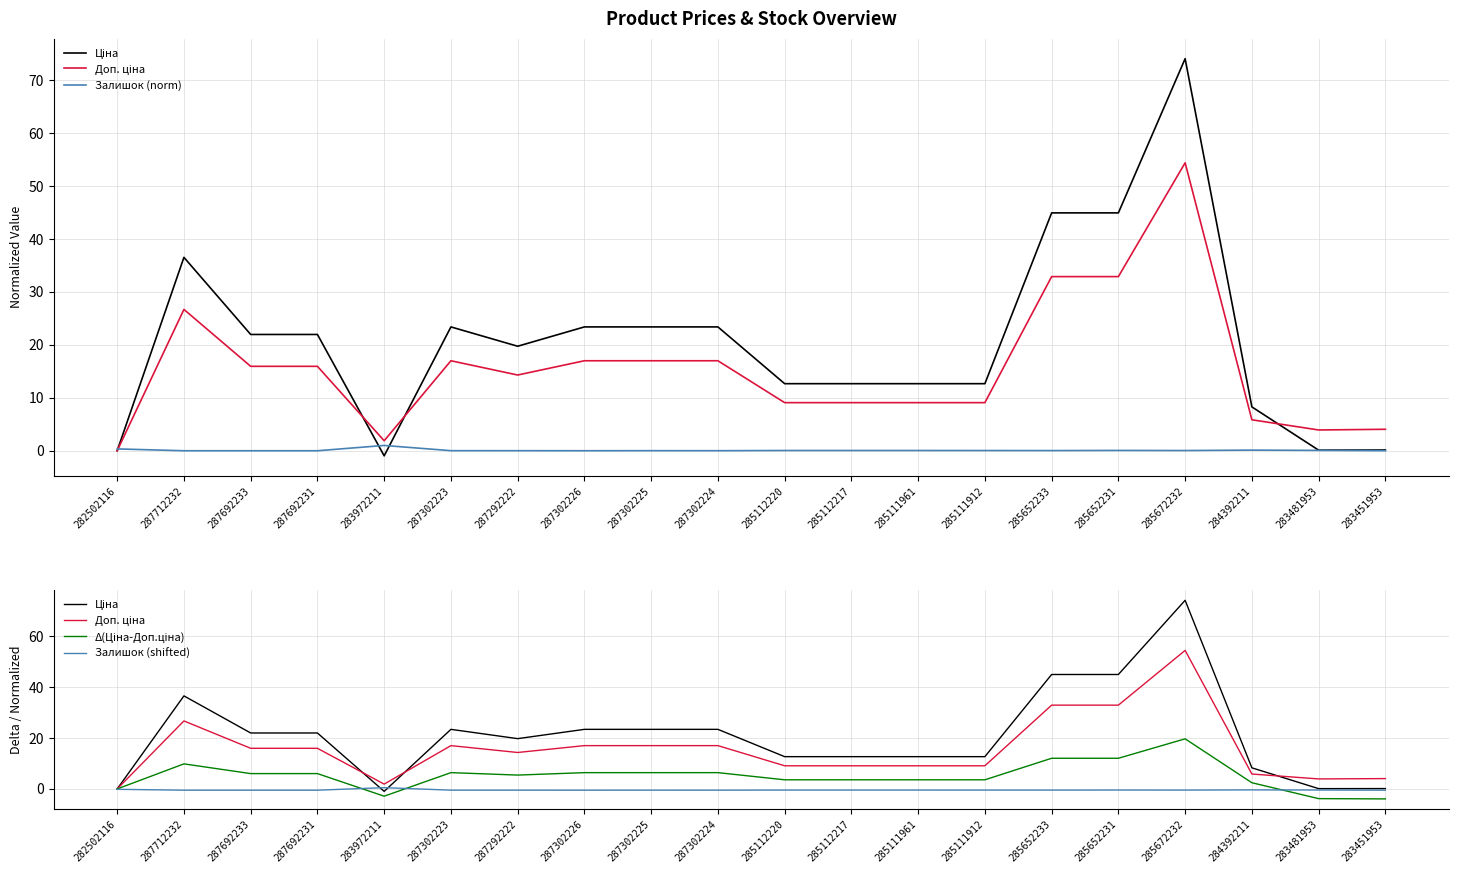

True or false: Δ(Ціна-Доп.ціна) and Доп. ціна cross at least once.

False